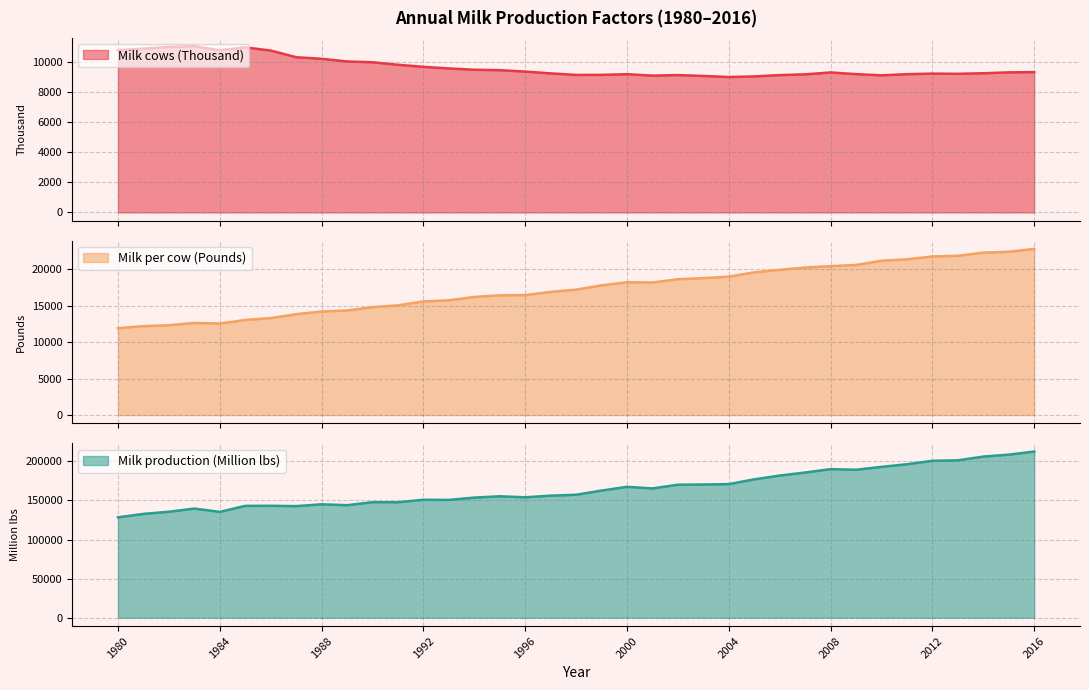

What is the sum of all Milk per cow (Pounds) values?

638812